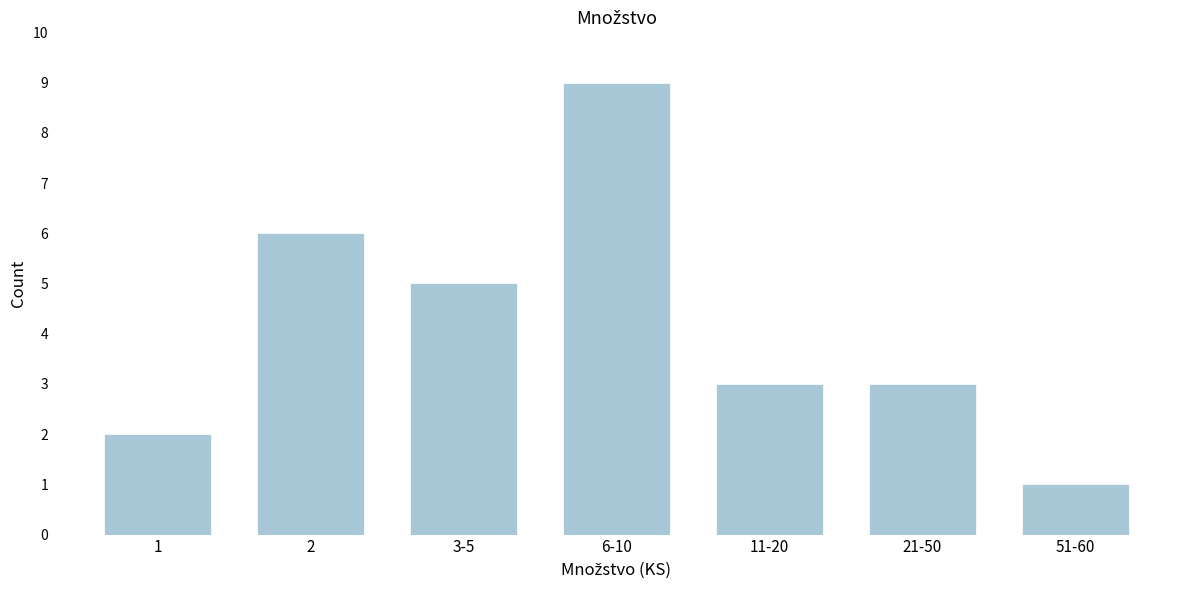

Reading left to right, list all the values displayed in this chart.

1=2	2=6	3-5=5	6-10=9	11-20=3	21-50=3	51-60=1